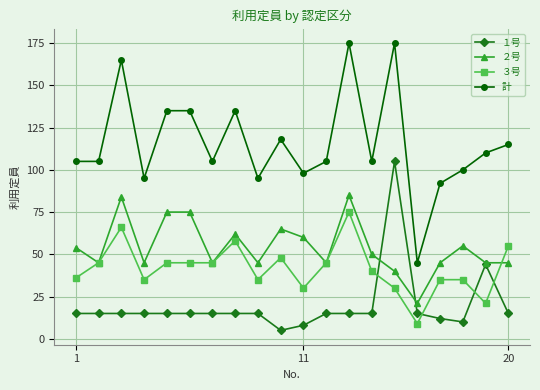

At how many categories does at least one series exceed 127?

6